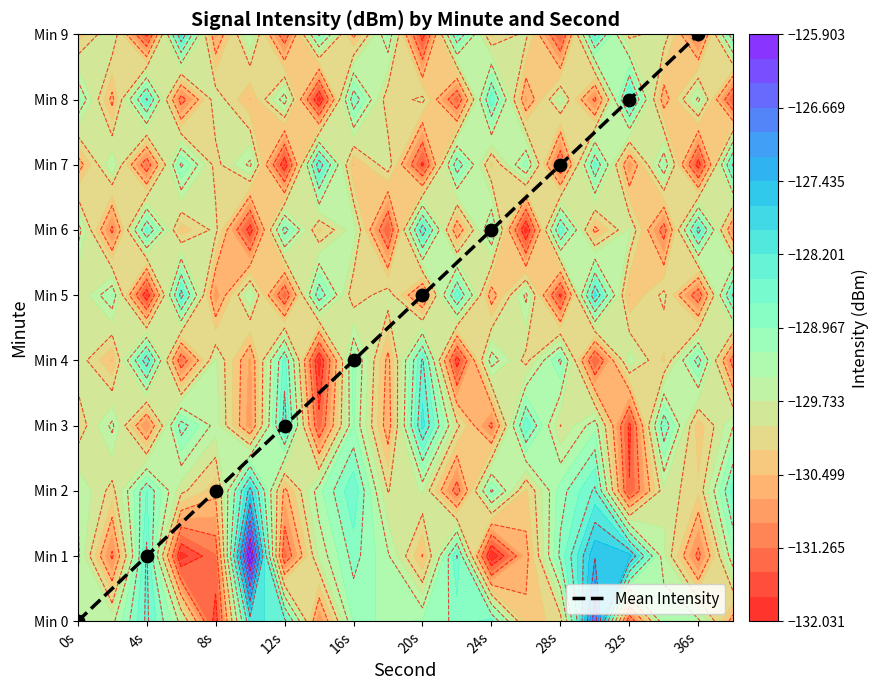

List the labels in order of value, smallest first.

0s, 4s, 8s, 12s, 16s, 20s, 24s, 28s, 32s, 36s